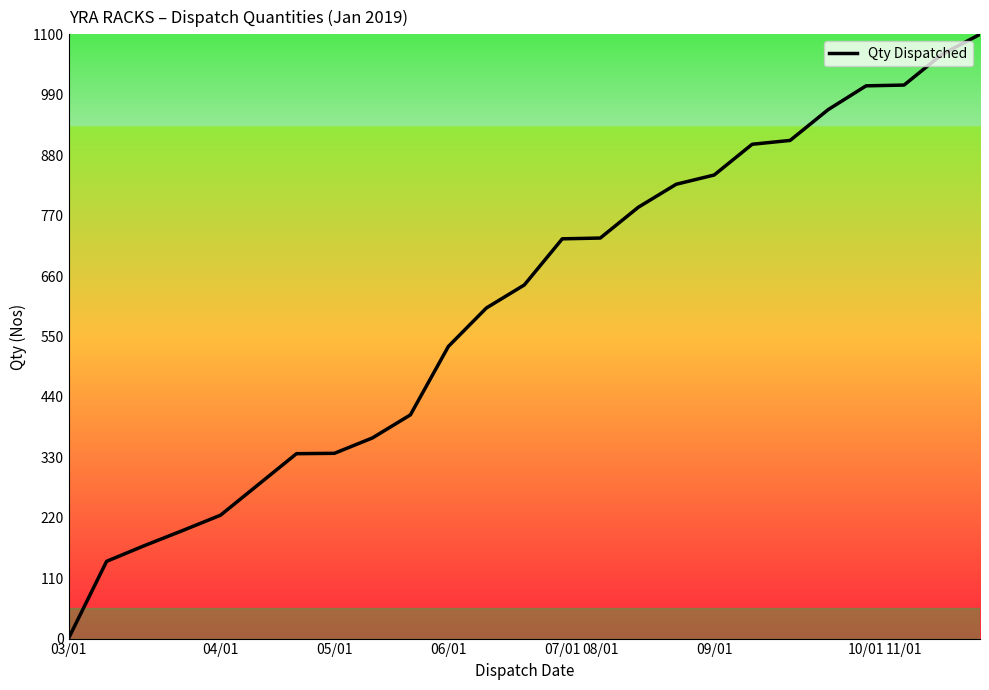

What is the maximum value shown in the chart?

1100.0